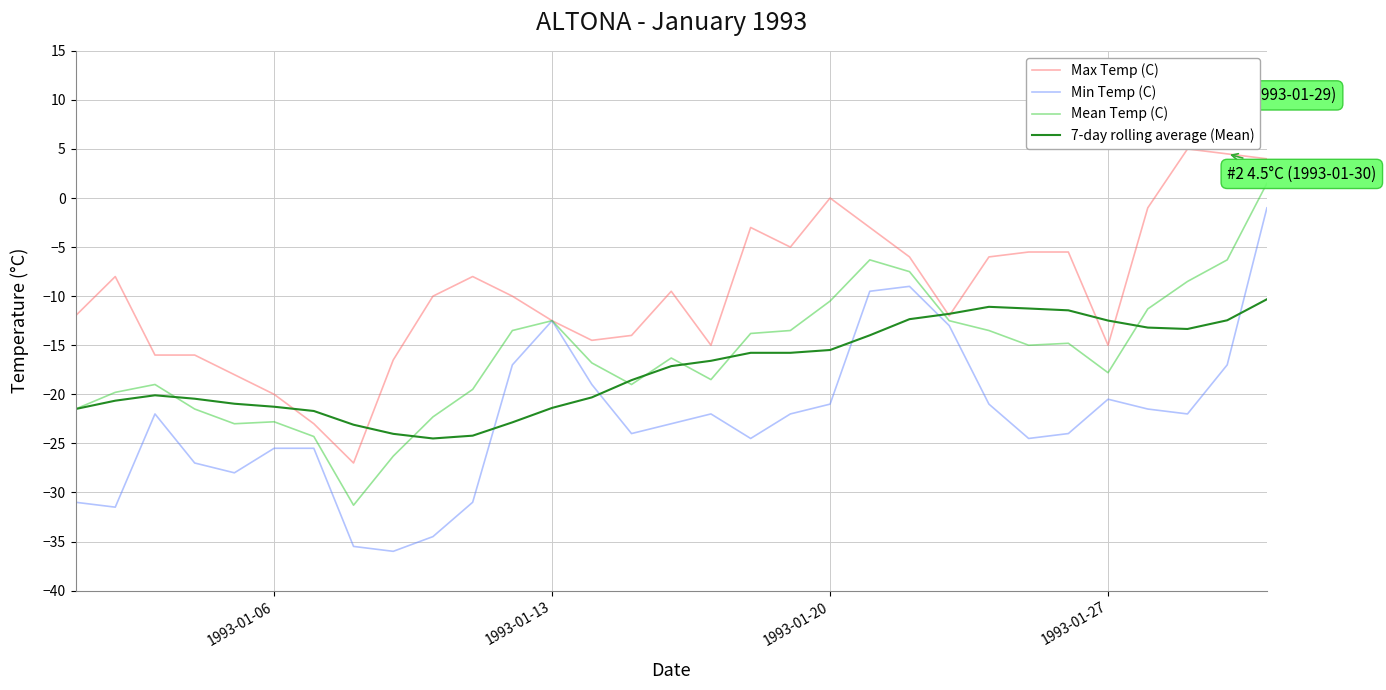

What is the maximum value shown in the chart?

5.0